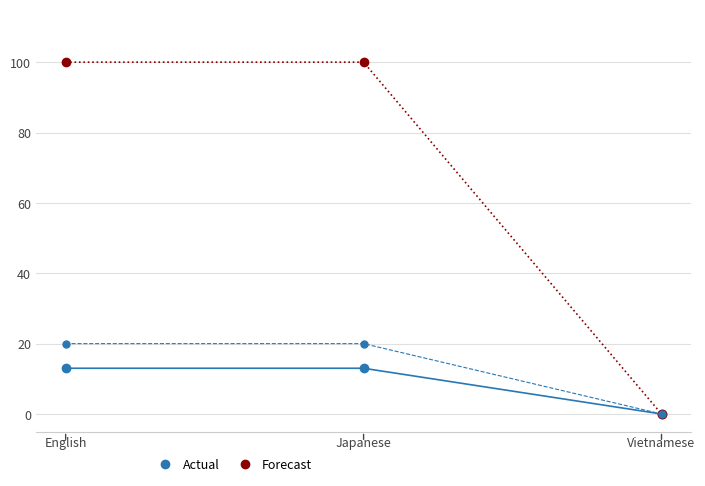

At which category does the chart reach its minimum across all series?

Vietnamese